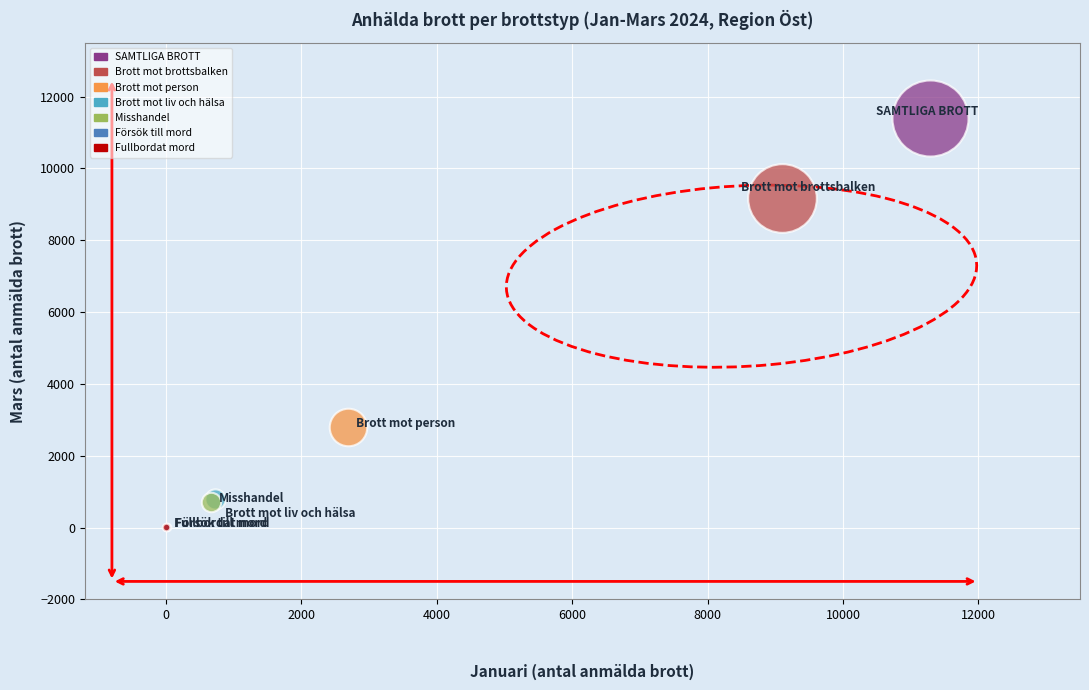

What are all the series names shown in the legend?

SAMTLIGA BROTT, Brott mot brottsbalken, Brott mot person, Brott mot liv och hälsa, Misshandel, Försök till mord, Fullbordat mord